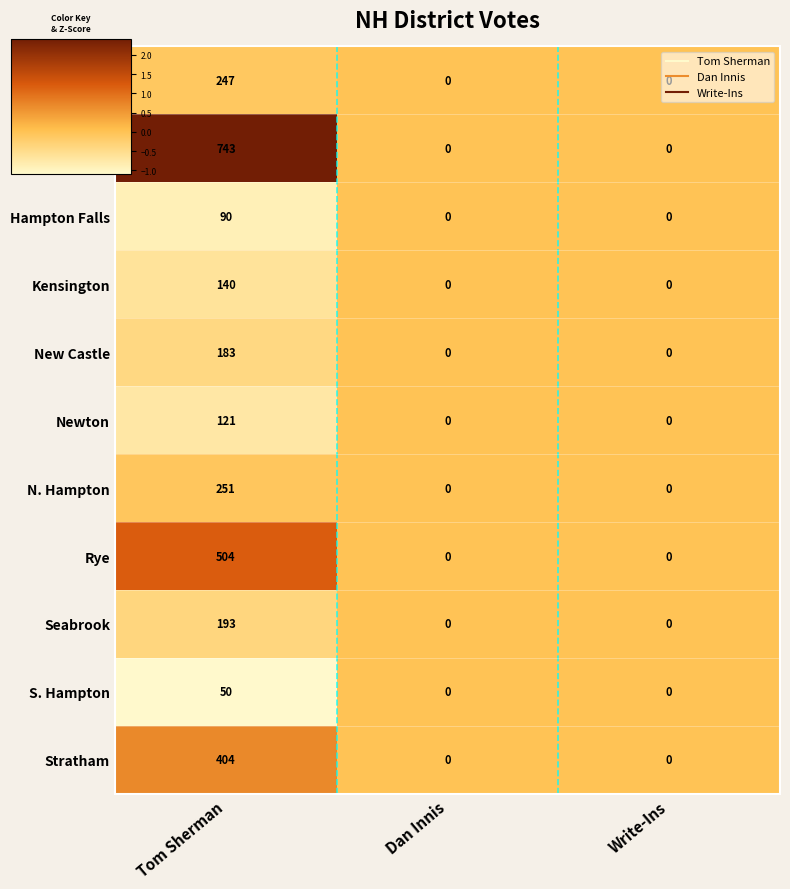

At which category is the sum across all series the highest?

Tom Sherman